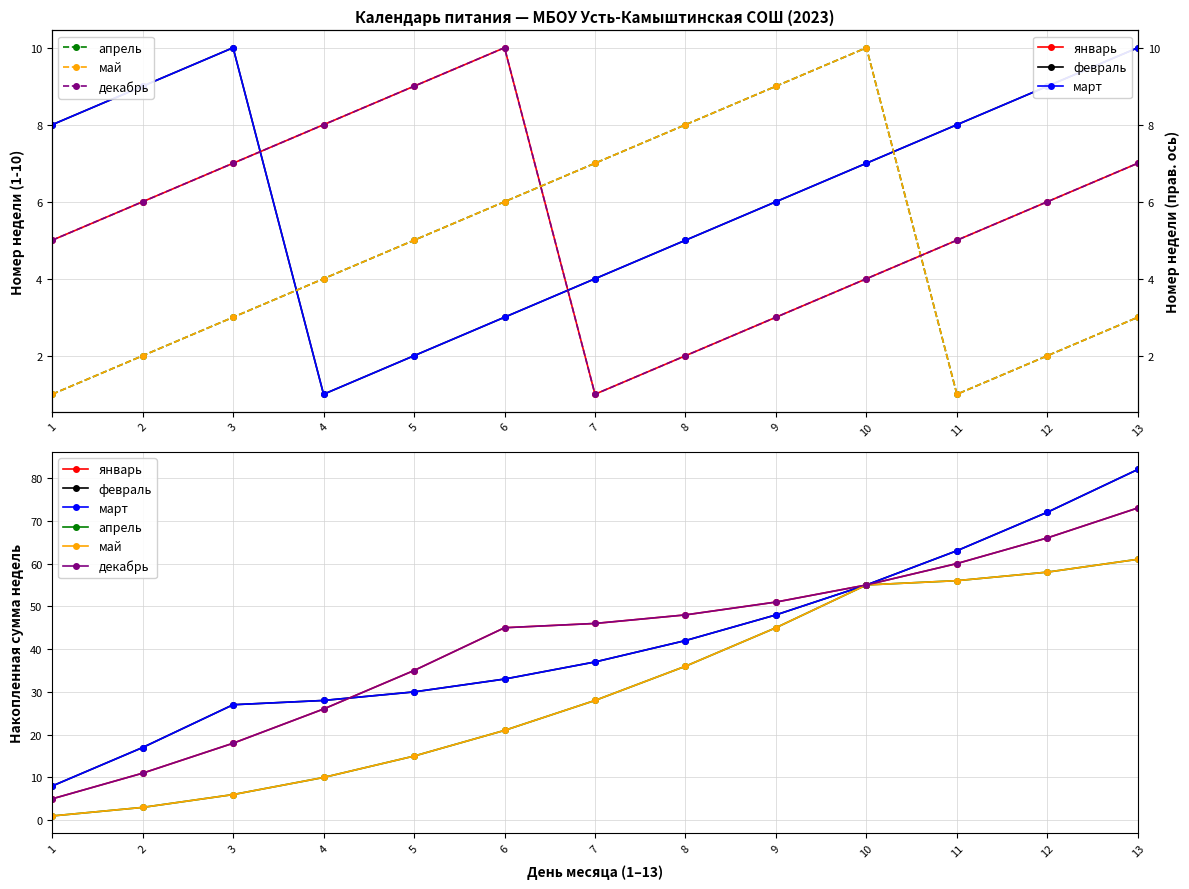

Is it true that март equals 86 at 11?

False